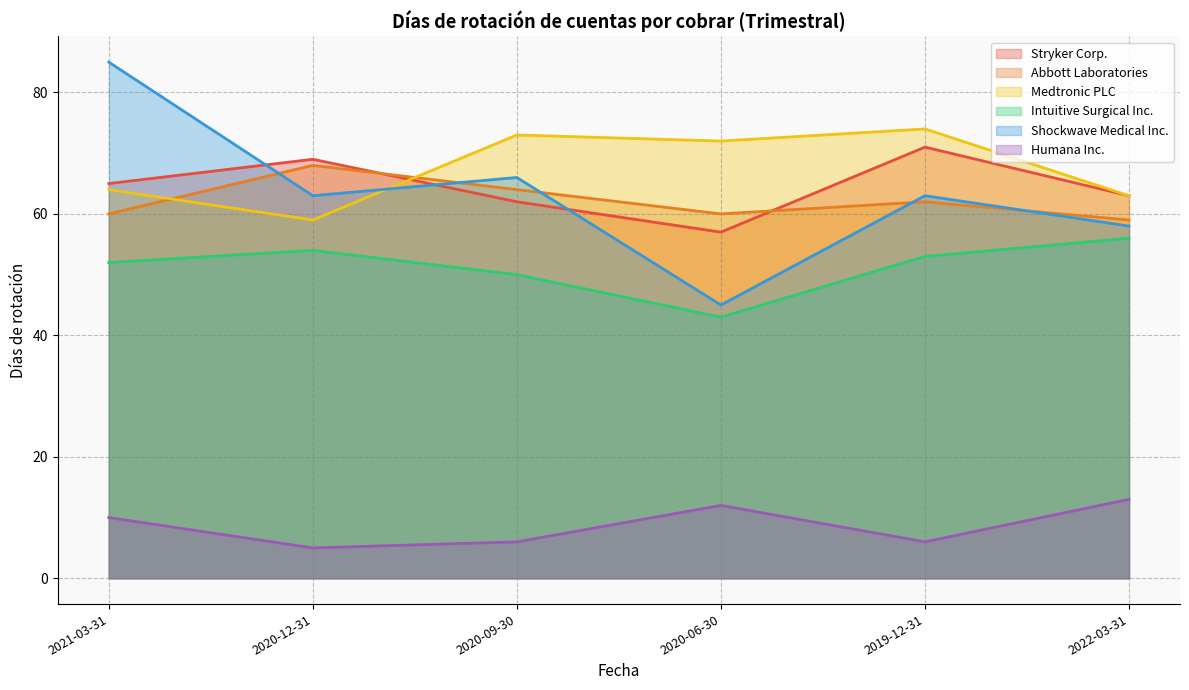

True or false: Stryker Corp. and Humana Inc. cross at least once.

False